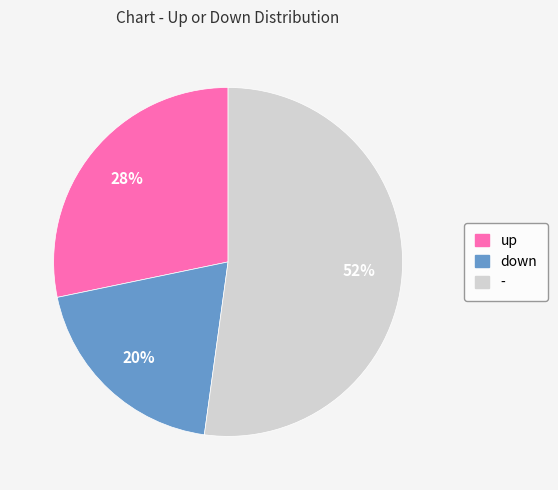

Is the sum of - and up greater than half?

Yes